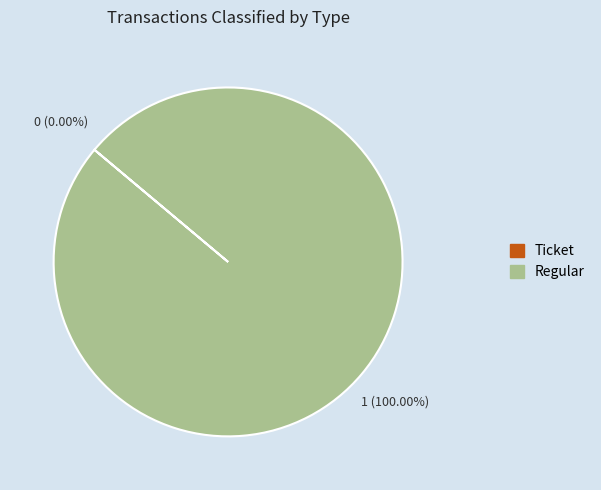

Is the sum of Ticket and Regular greater than half?

Yes